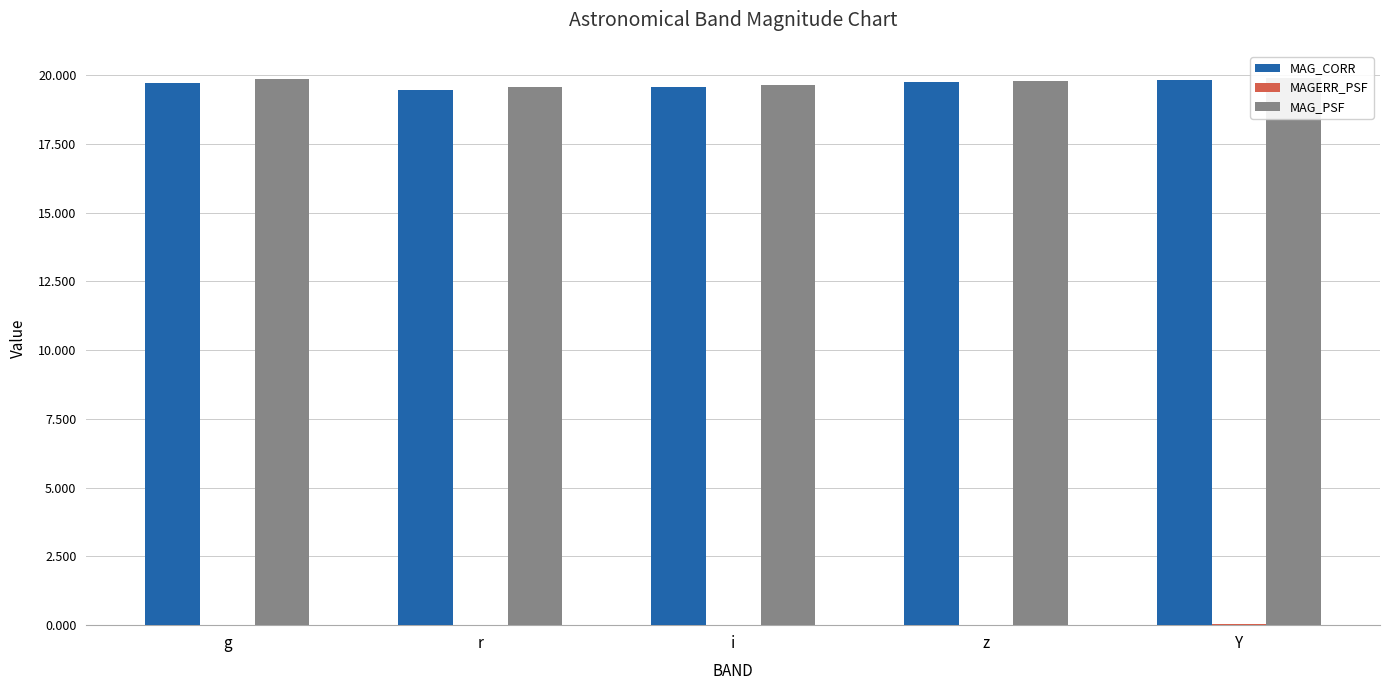

Are the bars grouped side by side (vs. stacked)?

Yes